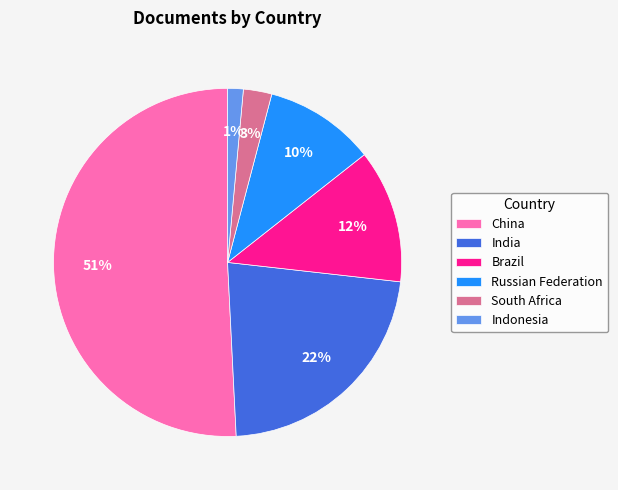

Is it true that Russian Federation is 1% of the pie?

False